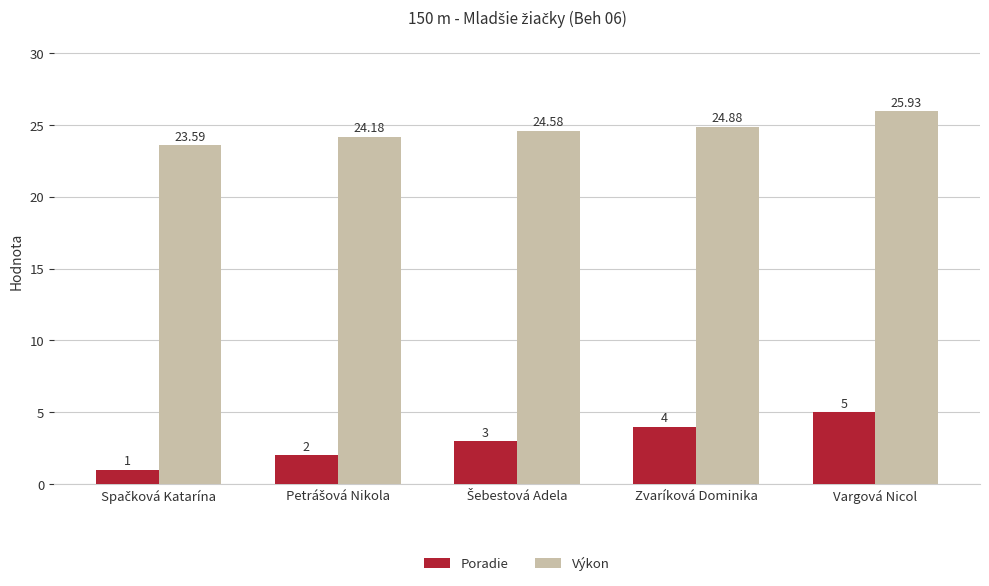

How many values in the Výkon series exceed 24?

4